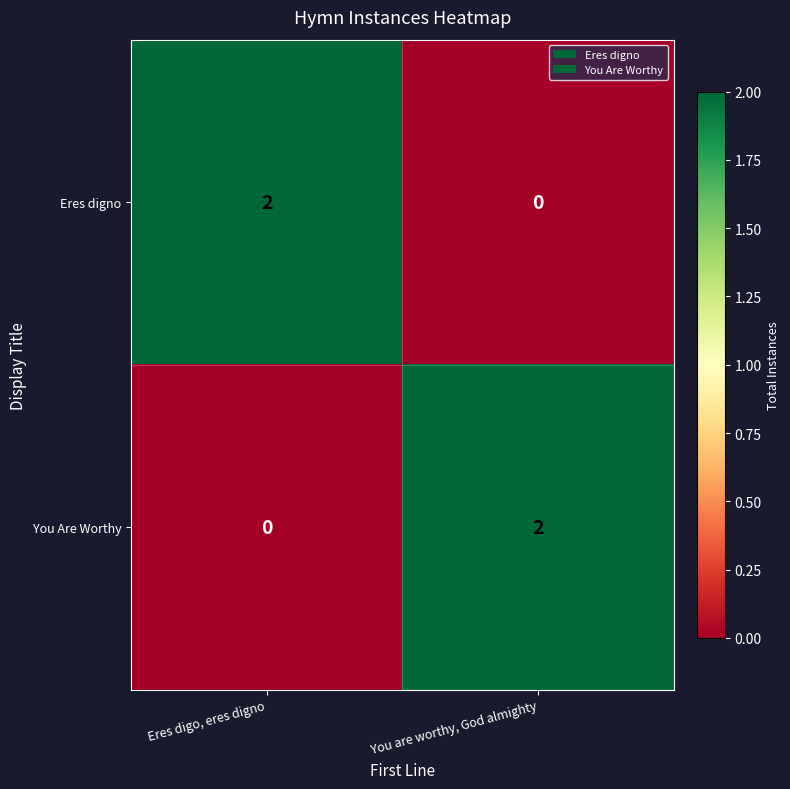

Is it true that Eres digno equals 2 at Eres digo, eres digno?

True